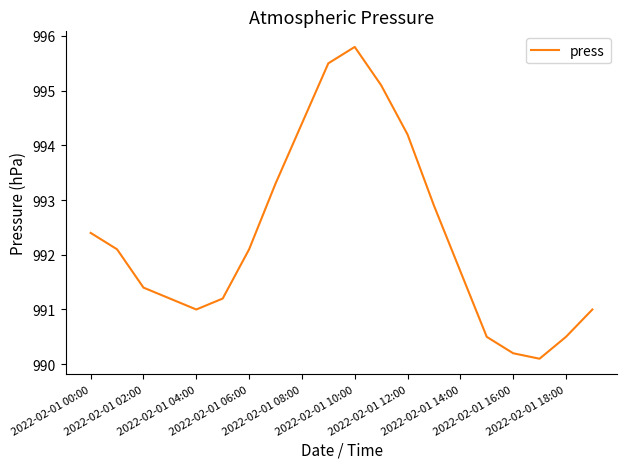

Count the number of categories in the chart.

20